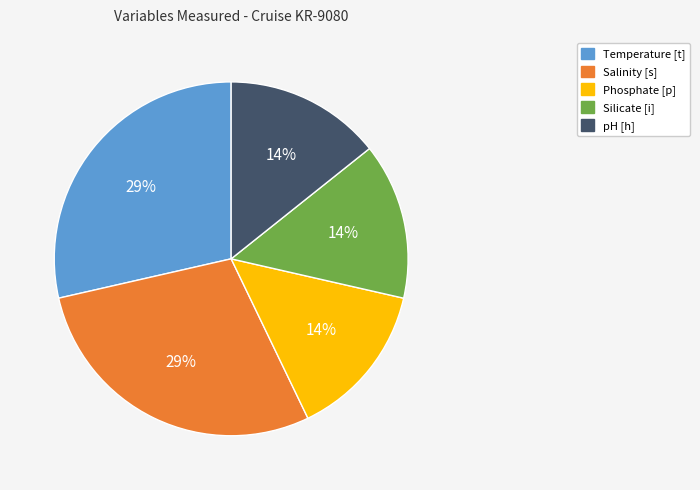

To the nearest percent, what percentage of the pie is Phosphate [p]?

14%